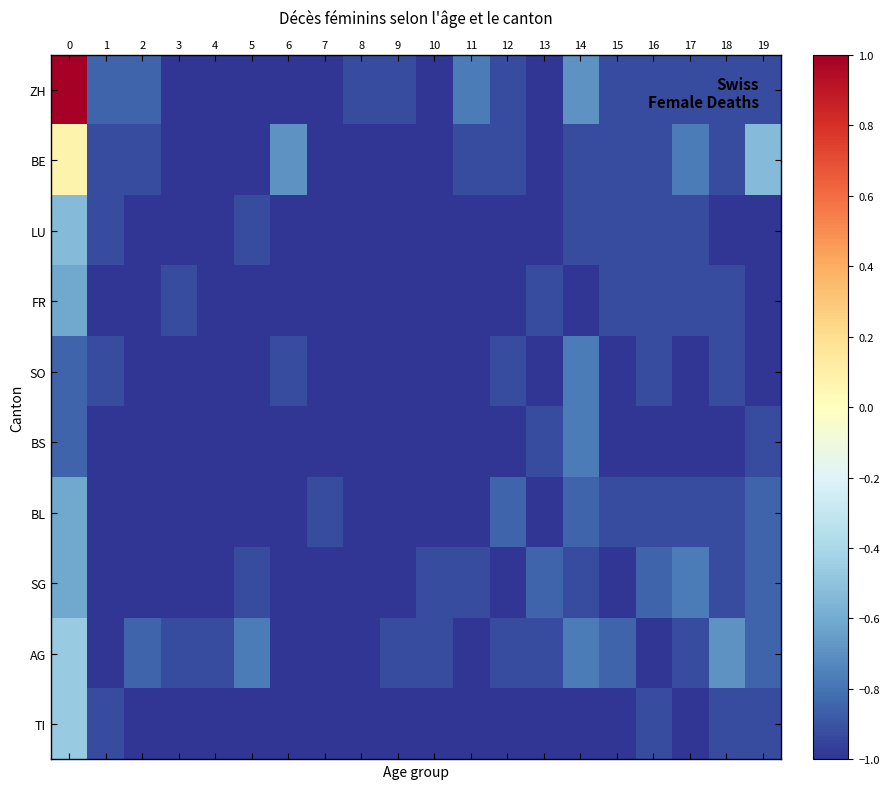

How many series are shown in this chart?

10